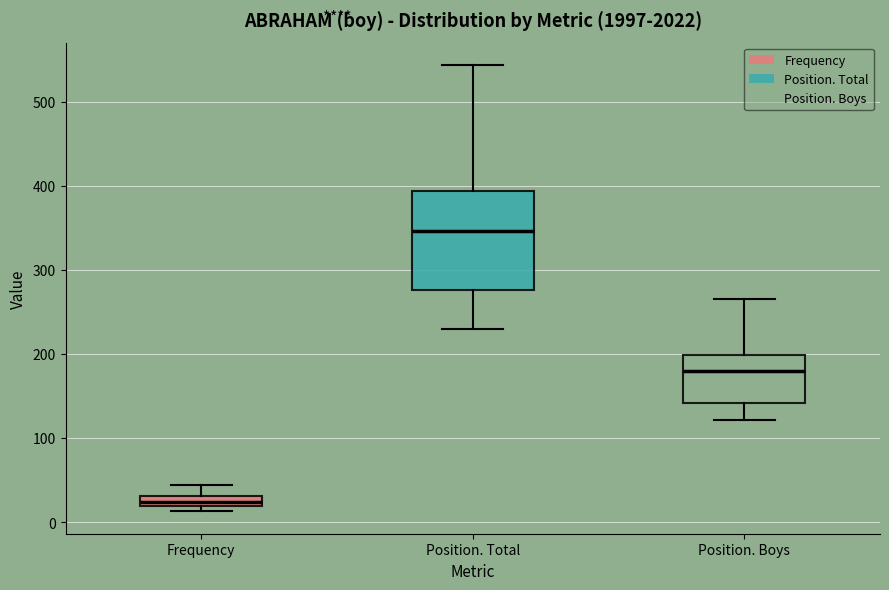

Which box has the highest median line?

Position. Total